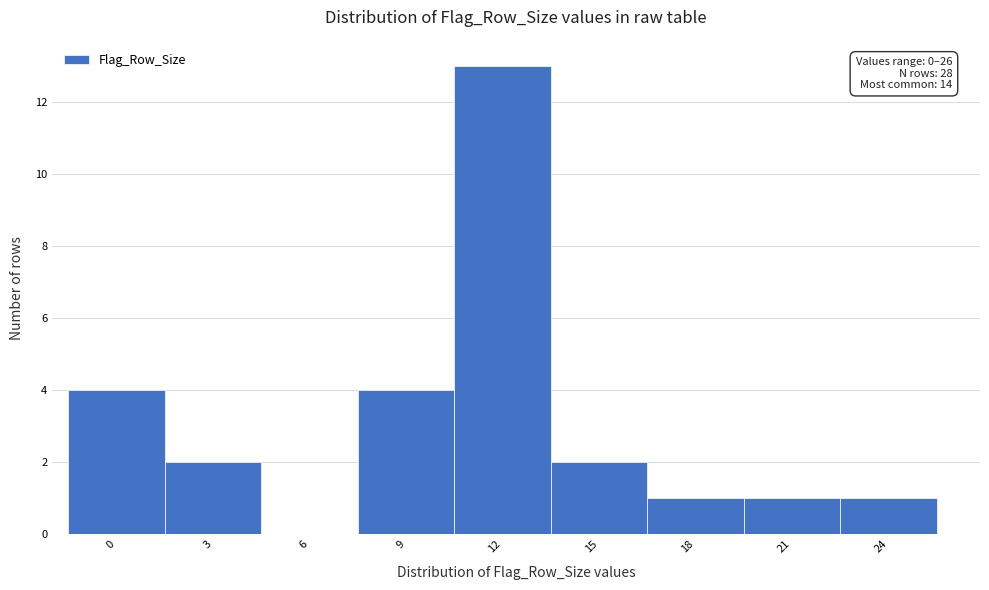

Reading right to left, list all the values displayed in this chart.

24=1	21=1	18=1	15=2	12=13	9=4	6=0	3=2	0=4